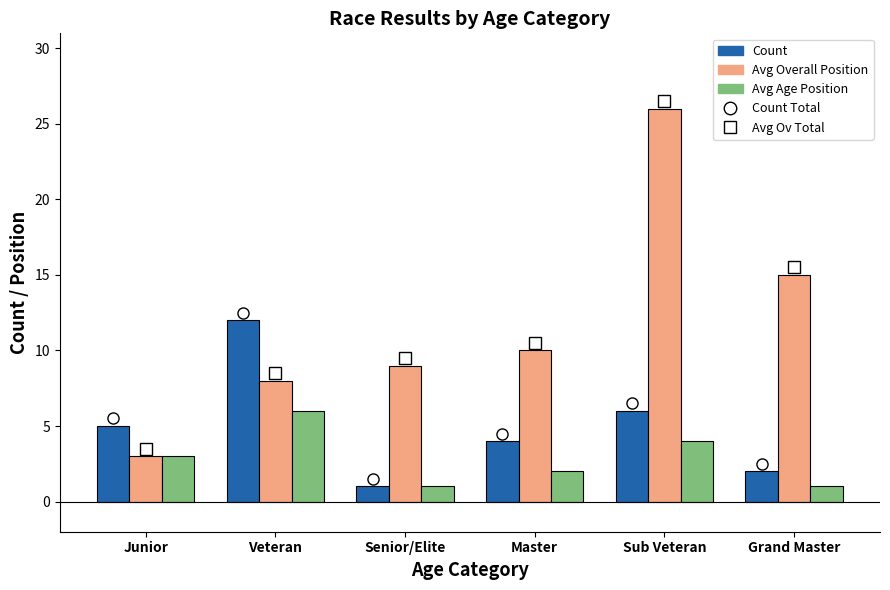

Count the number of data series in this chart.

3